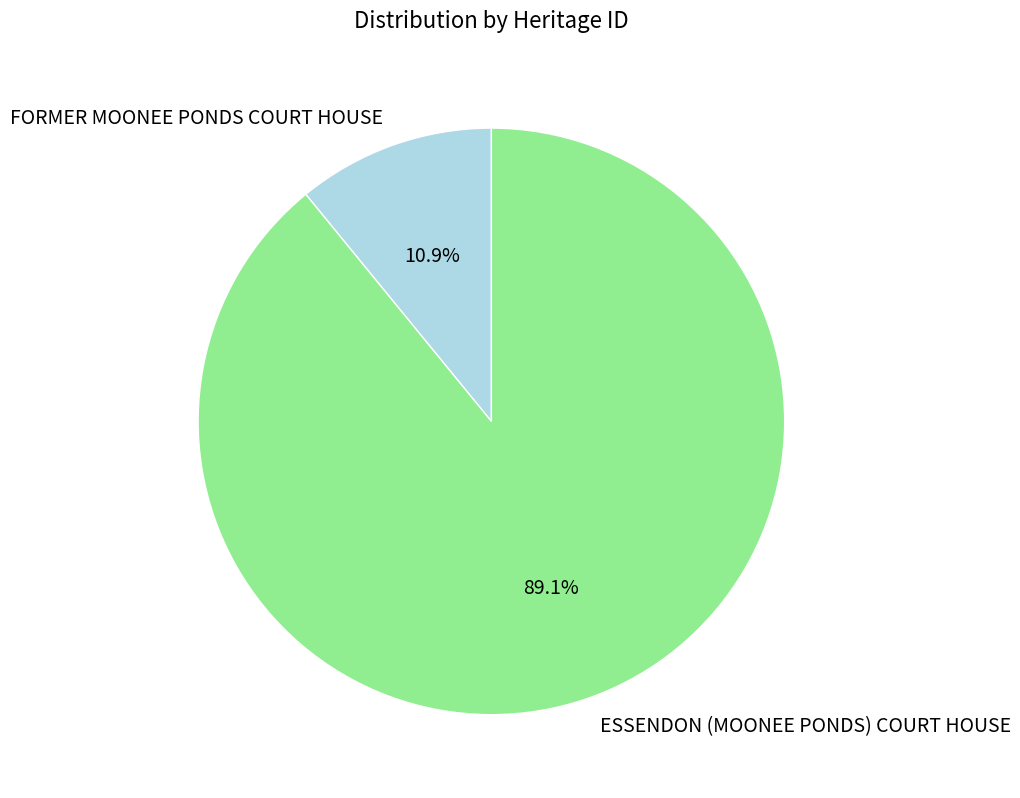

What portion of the pie excludes FORMER MOONEE PONDS COURT HOUSE?

89.1%